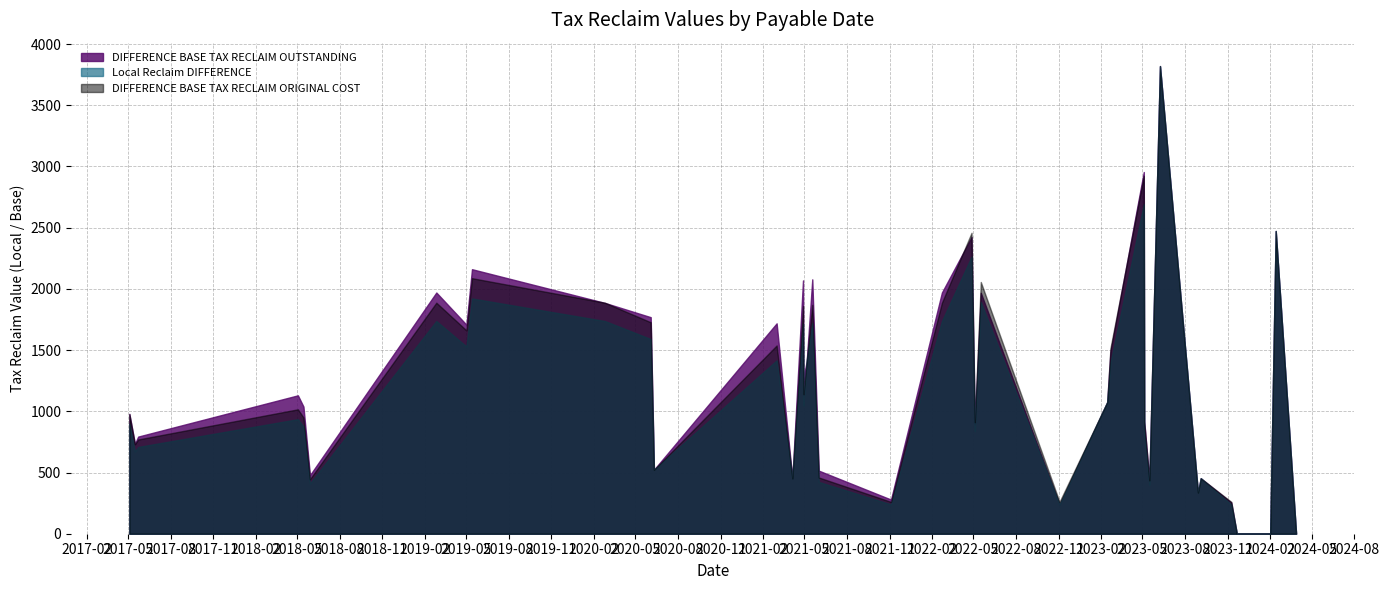

Reading right to left, what are all the values shown in this chart?

DIFFERENCE BASE TAX RECLAIM OUTSTANDING: 2024-03-28=0.0	2024-02-13=2473.1	2024-02-01=0.0	2023-11-21=0.0	2023-11-09=254.4	2023-09-04=453.3	2023-08-29=336.5	2023-06-08=3820.2	2023-05-16=436.2	2023-05-05=920.5	2023-05-04=2954.7	2023-02-21=1488.2	2023-02-14=1075.3	2022-11-03=236.8	2022-05-17=1967.8	2022-05-04=893.1	2022-04-27=2423.2	2022-02-22=1970.5	2021-11-04=279.0	2021-06-01=515.3	2021-05-18=2077.9	2021-05-06=1411.0	2021-04-29=1267.1	2021-04-28=2069.2	2021-04-05=451.9	2021-03-02=1718.4	2020-06-10=522.6	2020-06-03=1768.9	2020-02-25=1885.5	2019-05-14=2160.8	2019-05-02=1707.4	2019-02-26=1970.2	2018-05-29=478.2	2018-05-15=1038.7	2018-05-03=1130.5	2017-05-23=793.4	2017-05-16=734.6	2017-05-04=979.2
Local Reclaim DIFFERENCE: 2024-03-28=0.0	2024-02-13=2473.1	2024-02-01=0.0	2023-11-21=0.0	2023-11-09=239.6	2023-09-04=453.3	2023-08-29=336.5	2023-06-08=3820.2	2023-05-16=401.6	2023-05-05=838.5	2023-05-04=2691.2	2023-02-21=1395.6	2023-02-14=1075.3	2022-11-03=239.6	2022-05-17=1893.1	2022-05-04=838.5	2022-04-27=2263.1	2022-02-22=1737.4	2021-11-04=239.6	2021-06-01=423.0	2021-05-18=1721.0	2021-05-06=1411.0	2021-04-29=1048.8	2021-04-28=1712.6	2021-04-05=451.9	2021-03-02=1415.7	2020-06-10=522.6	2020-06-03=1590.2	2020-02-25=1737.4	2019-05-14=1921.8	2019-05-02=1529.1	2019-02-26=1737.4	2018-05-29=410.3	2018-05-15=874.3	2018-05-03=935.6	2017-05-23=708.7	2017-05-16=672.6	2017-05-04=898.2
DIFFERENCE BASE TAX RECLAIM ORIGINAL COST: 2024-03-28=0.0	2024-02-13=2473.1	2024-02-01=0.0	2023-11-21=0.0	2023-11-09=260.2	2023-09-04=453.3	2023-08-29=336.5	2023-06-08=3820.2	2023-05-16=436.2	2023-05-05=910.9	2023-05-04=2923.3	2023-02-21=1516.0	2023-02-14=1075.3	2022-11-03=260.2	2022-05-17=2056.3	2022-05-04=910.9	2022-04-27=2458.2	2022-02-22=1887.3	2021-11-04=260.2	2021-06-01=459.5	2021-05-18=1869.4	2021-05-06=1411.0	2021-04-29=1139.3	2021-04-28=1860.3	2021-04-05=451.9	2021-03-02=1537.8	2020-06-10=522.6	2020-06-03=1727.4	2020-02-25=1887.3	2019-05-14=2087.5	2019-05-02=1661.0	2019-02-26=1887.3	2018-05-29=445.7	2018-05-15=949.7	2018-05-03=1016.4	2017-05-23=769.8	2017-05-16=730.6	2017-05-04=975.7